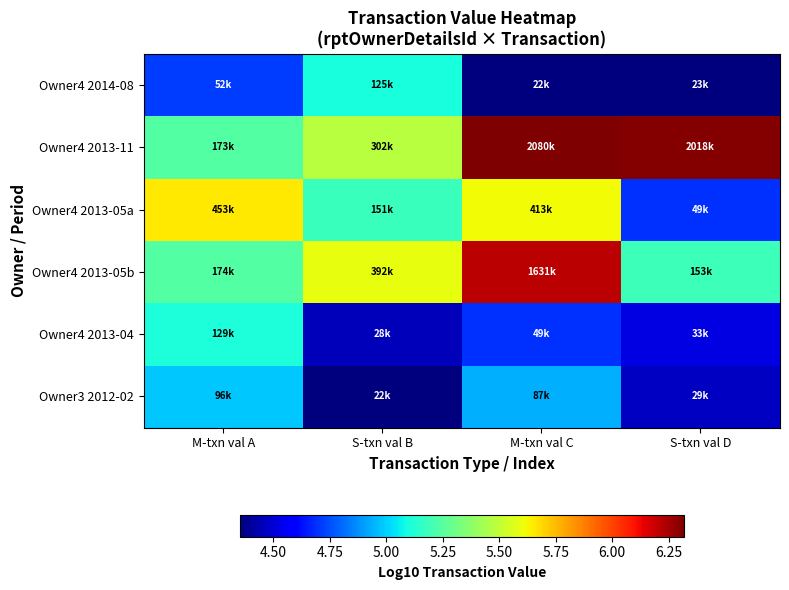

Reading left to right, extract all data points from this chart.

Owner4 2014-08: M-txn val A=4.7	S-txn val B=5.1	M-txn val C=4.4	S-txn val D=4.4
Owner4 2013-11: M-txn val A=5.2	S-txn val B=5.5	M-txn val C=6.3	S-txn val D=6.3
Owner4 2013-05a: M-txn val A=5.7	S-txn val B=5.2	M-txn val C=5.6	S-txn val D=4.7
Owner4 2013-05b: M-txn val A=5.2	S-txn val B=5.6	M-txn val C=6.2	S-txn val D=5.2
Owner4 2013-04: M-txn val A=5.1	S-txn val B=4.5	M-txn val C=4.7	S-txn val D=4.5
Owner3 2012-02: M-txn val A=5.0	S-txn val B=4.4	M-txn val C=4.9	S-txn val D=4.5